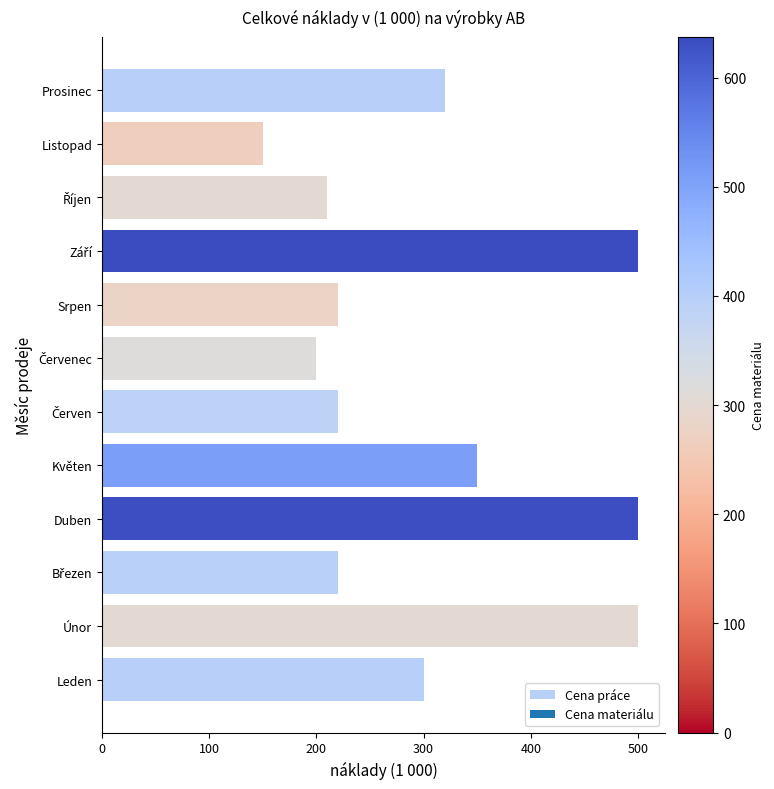

What is the difference between the second highest and second lowest values?

300